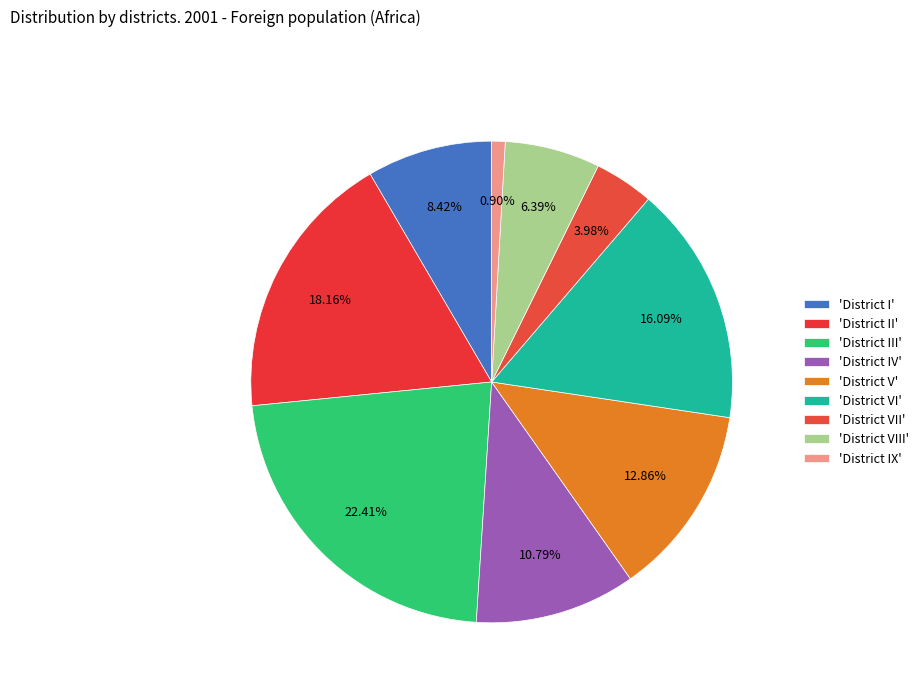

Count the number of slices in the pie.

9